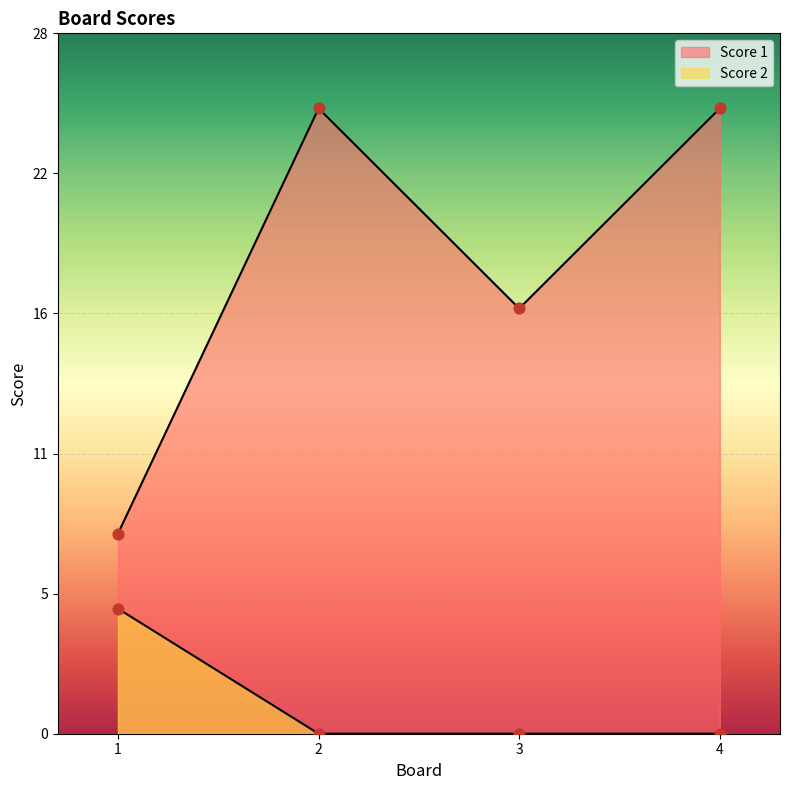

What is the total value across all series at 2?

25